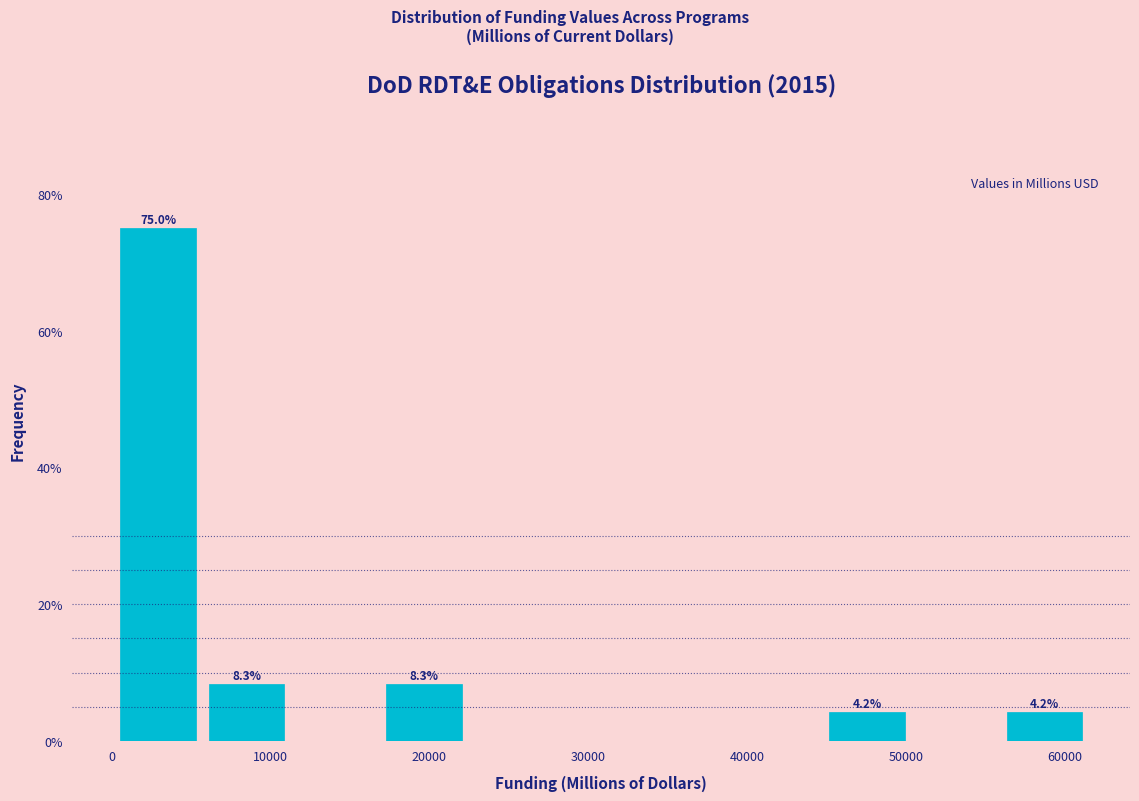

Which range on the x-axis has the tallest bar?

0 to 6000